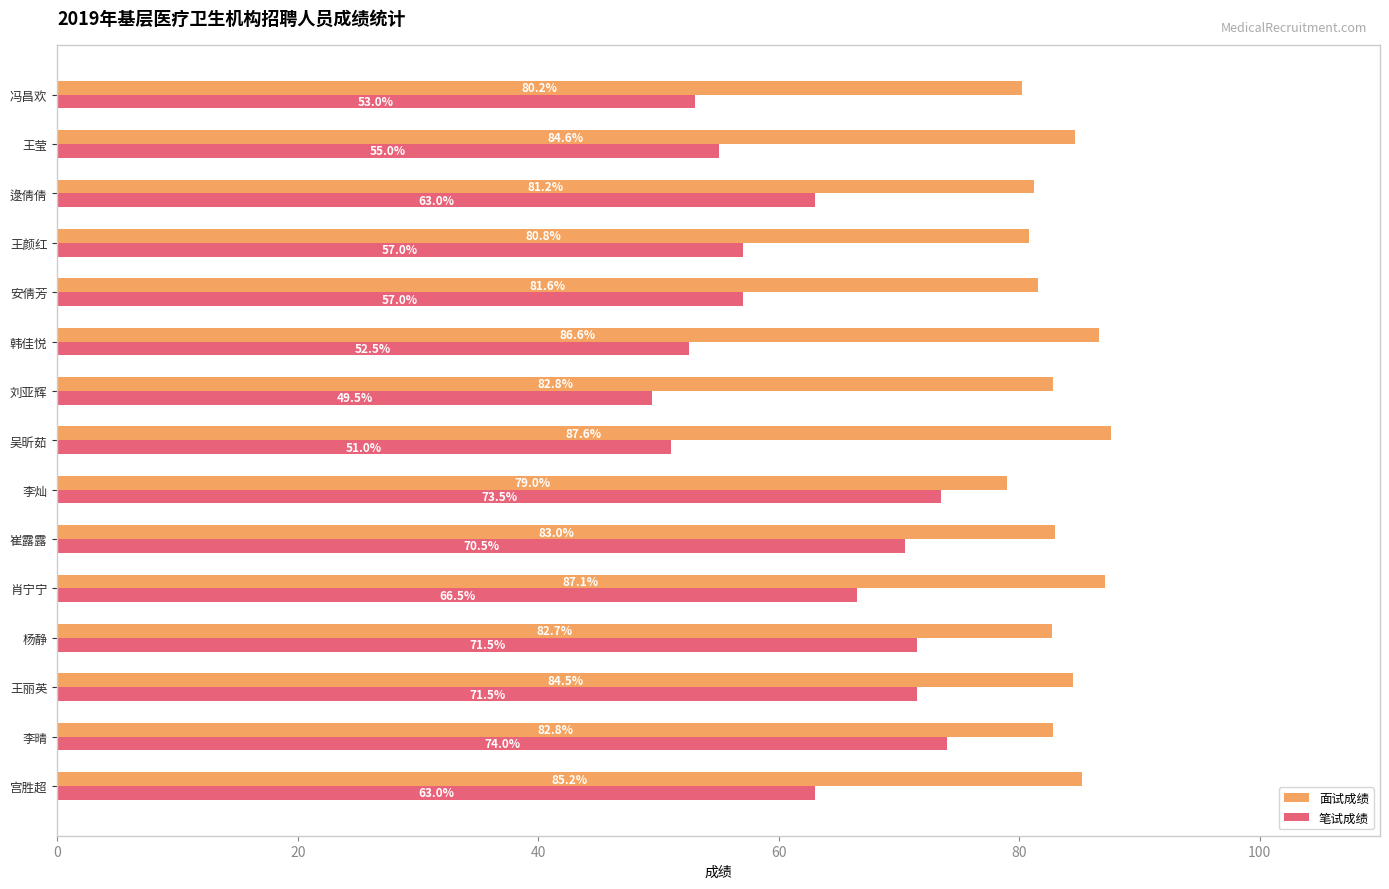

How many distinct data groups are displayed?

2